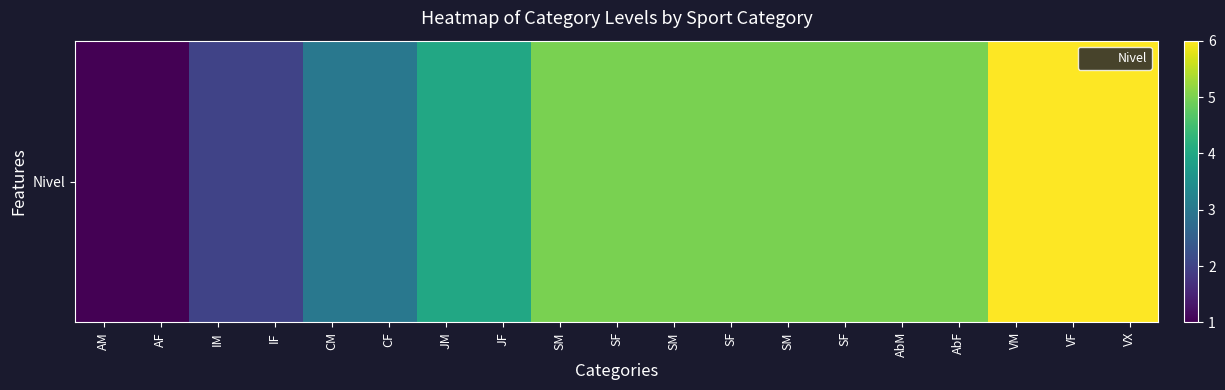

How many data points does each series have?

19